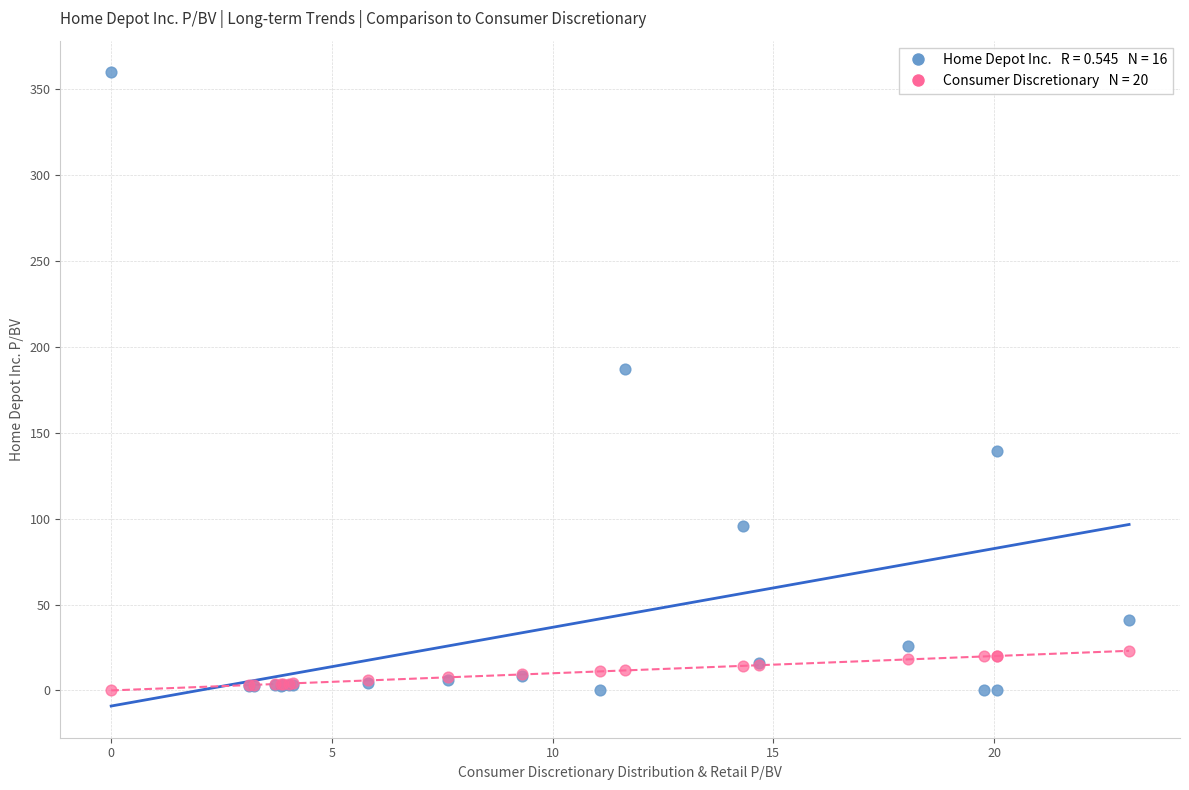

Across all series, what Y value is closest to 179?

187.1